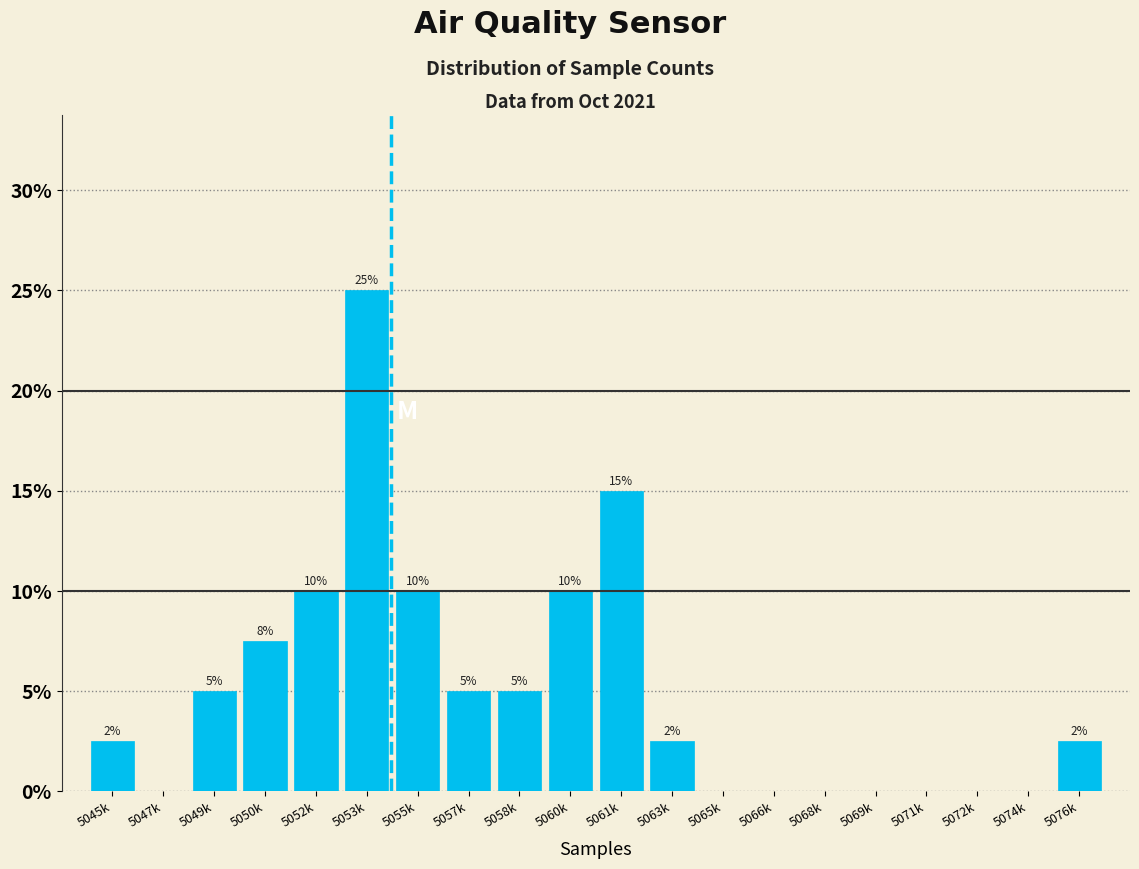

Approximately how many times larger is the value at 5076k compared to 5045k?

1.0